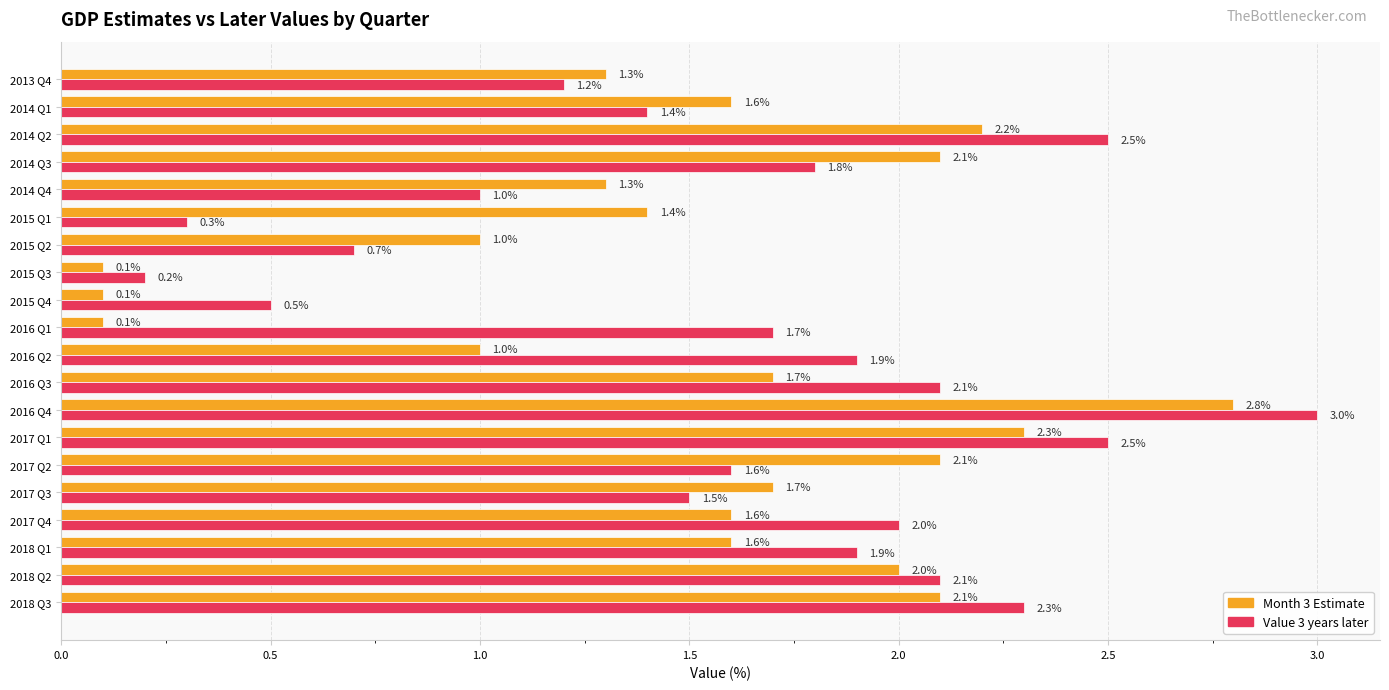

Count the number of categories in the chart.

20